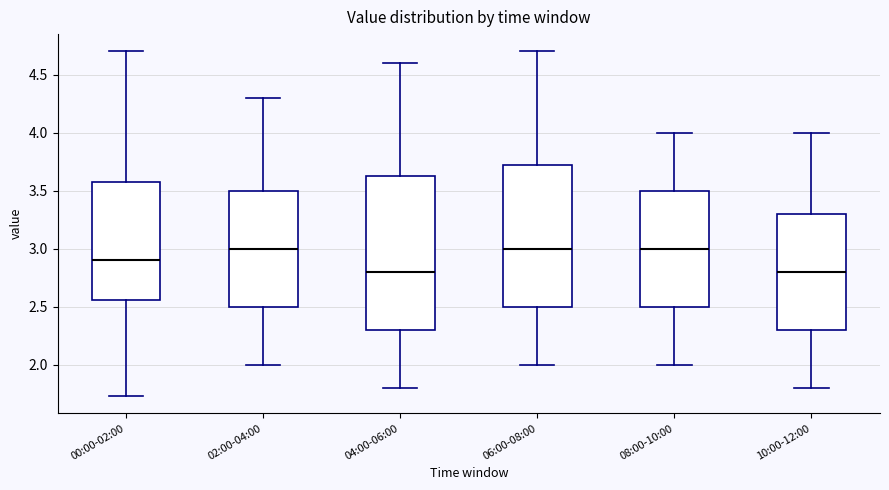

Reading left to right, read every box against the y-axis: the position of its median line, the range the box covers, and the ends of its whiskers. The values are not printed on the chart, so give them approximately, as read against the axis.

00:00-02:00: median 2.90, box 2.55 to 3.55, whiskers 1.75 to 4.70
02:00-04:00: median 3.00, box 2.50 to 3.50, whiskers 2.00 to 4.30
04:00-06:00: median 2.80, box 2.30 to 3.65, whiskers 1.80 to 4.60
06:00-08:00: median 3.00, box 2.50 to 3.75, whiskers 2.00 to 4.70
08:00-10:00: median 3.00, box 2.50 to 3.50, whiskers 2.00 to 4.00
10:00-12:00: median 2.80, box 2.30 to 3.30, whiskers 1.80 to 4.00